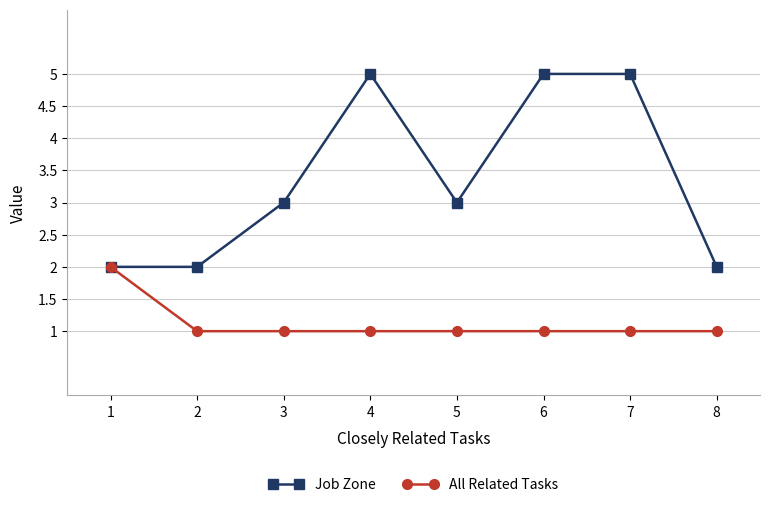

What is the spread (max minus min) of values at 2?

1